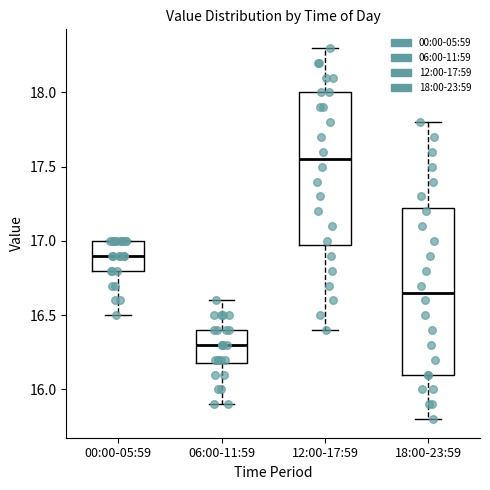

Reading left to right, transcribe this box plot: for each box, give where its median line is, the range the box spans, and where its two whiskers end, as read against the y-axis. The values are not printed on the chart, so give them approximately, as read against the axis.

00:00-05:59: median 16.90, box 16.80 to 17.00, whiskers 16.50 to 17.00
06:00-11:59: median 16.30, box 16.20 to 16.40, whiskers 15.90 to 16.60
12:00-17:59: median 17.55, box 17.00 to 18.00, whiskers 16.40 to 18.30
18:00-23:59: median 16.65, box 16.10 to 17.25, whiskers 15.80 to 17.80